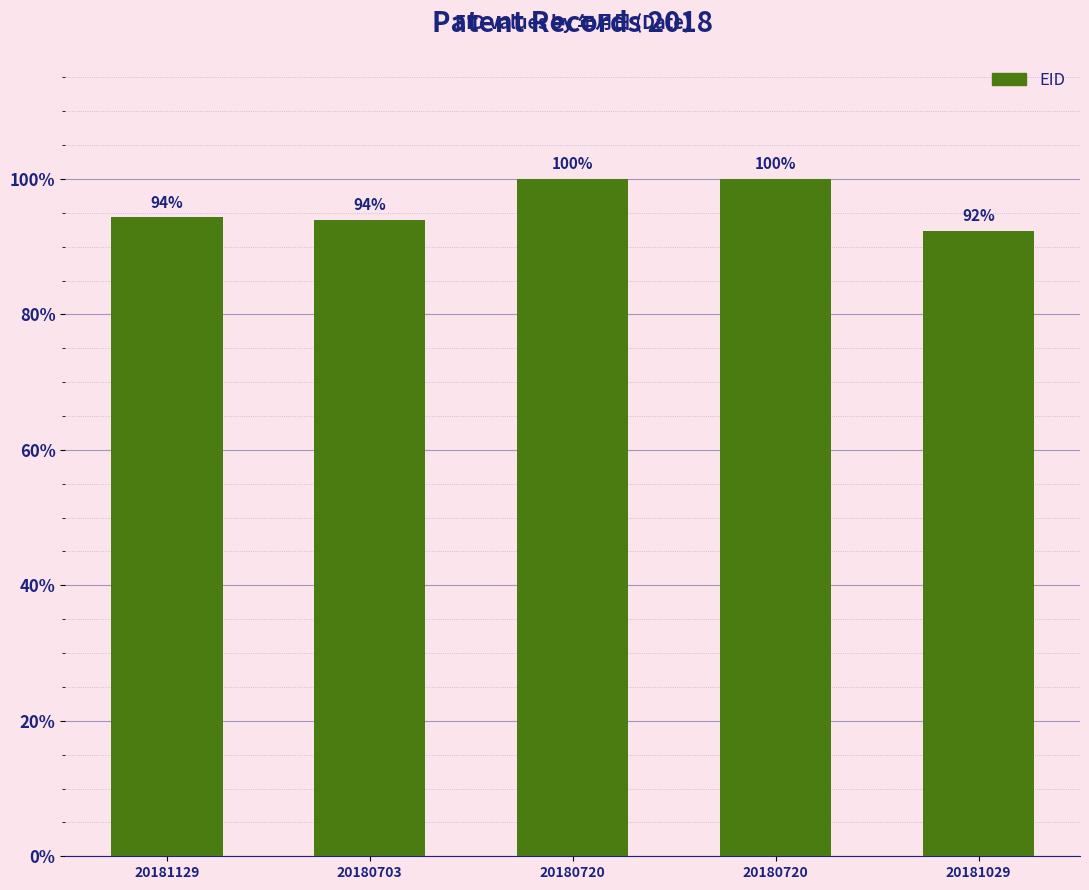

What is the label of the 2nd bar from the left?

20180703